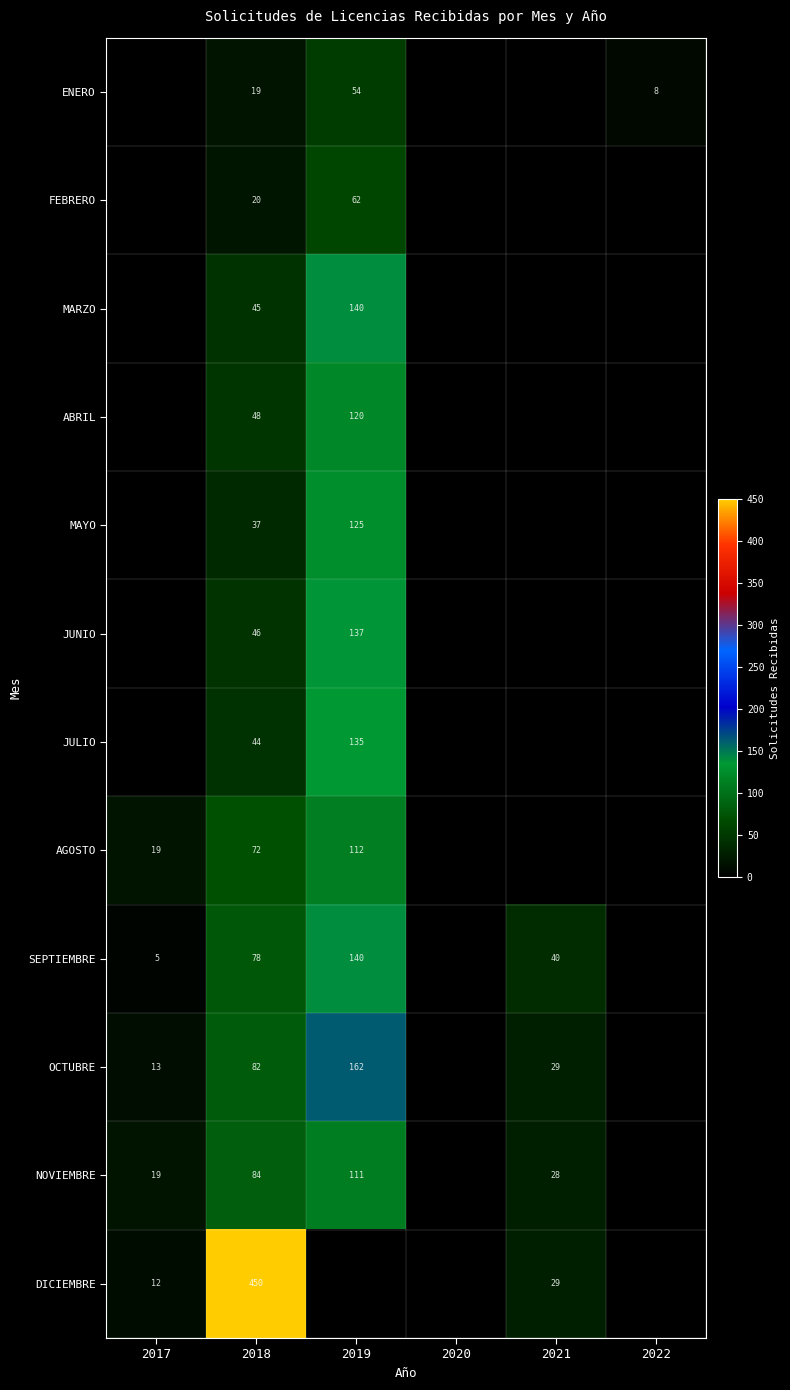

Is it true that FEBRERO equals 20 at 2018?

True